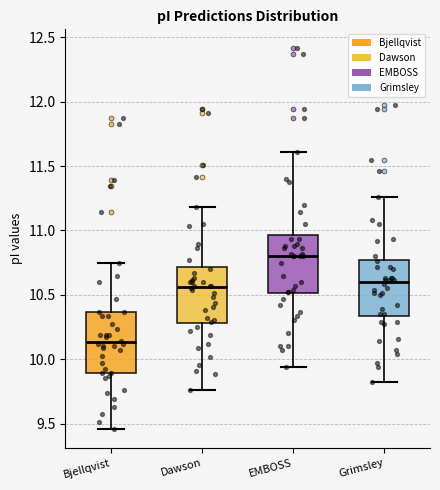

Reading left to right, transcribe this box plot: for each box, give where its median line is, the range the box spans, and where its two whiskers end, as read against the y-axis. The values are not printed on the chart, so give them approximately, as read against the axis.

Bjellqvist: median 10.15, box 9.90 to 10.35, whiskers 9.45 to 10.75
Dawson: median 10.55, box 10.30 to 10.70, whiskers 9.75 to 11.20
EMBOSS: median 10.80, box 10.50 to 10.95, whiskers 9.95 to 11.60
Grimsley: median 10.60, box 10.35 to 10.75, whiskers 9.80 to 11.25